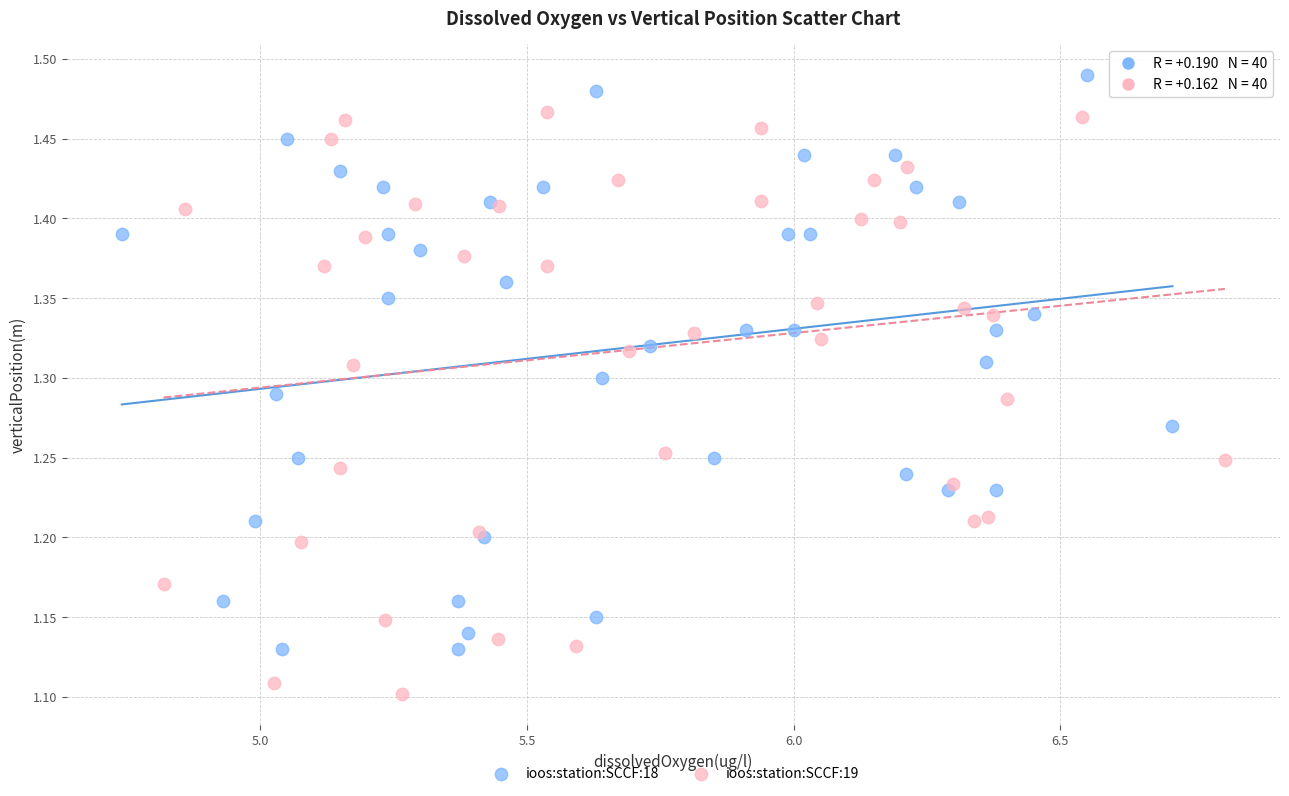

Which series reaches the minimum Y coordinate?

ioos:station:SCCF:19